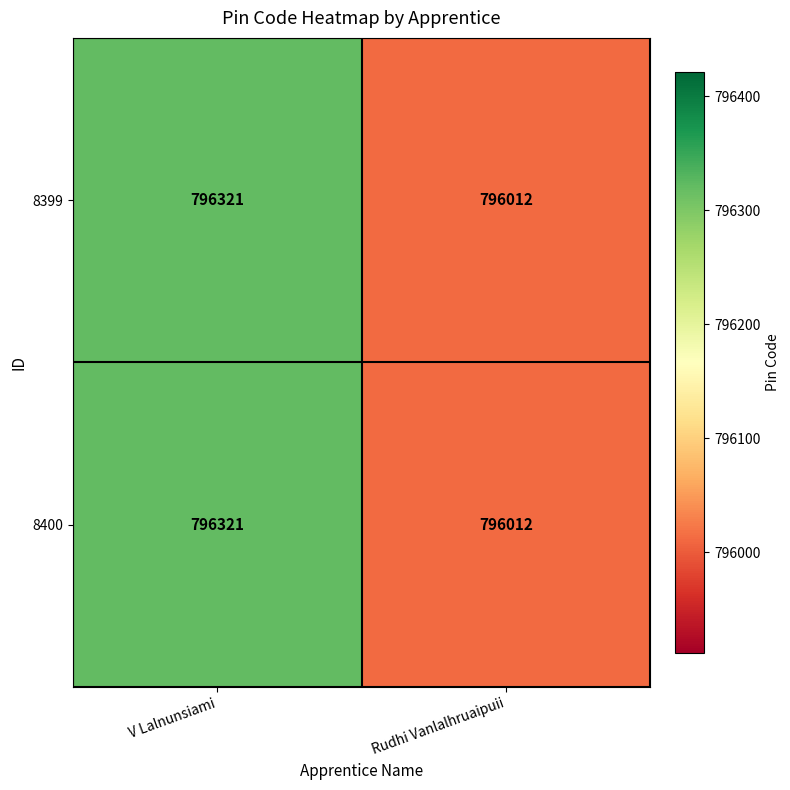

What is the approximate value of 8399 at Rudhi Vanlalhruaipuii?

796012